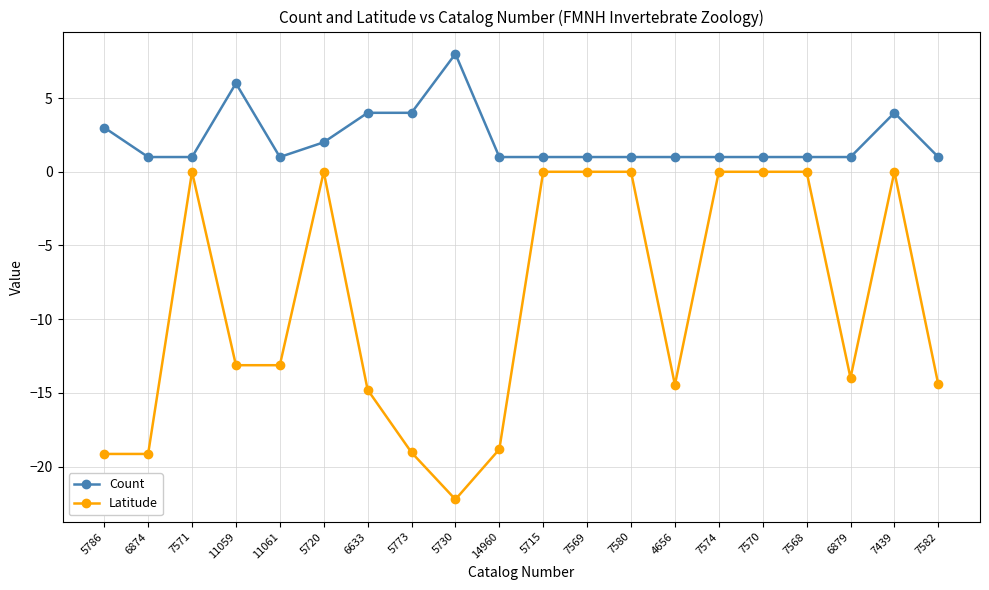

What is the label of the 1st point from the left?

5786